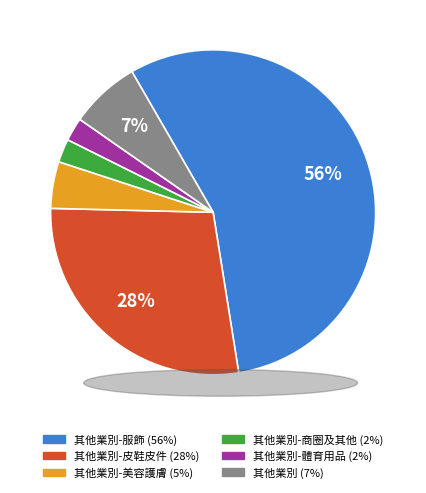

To the nearest percent, what is the average slice percentage?

17%